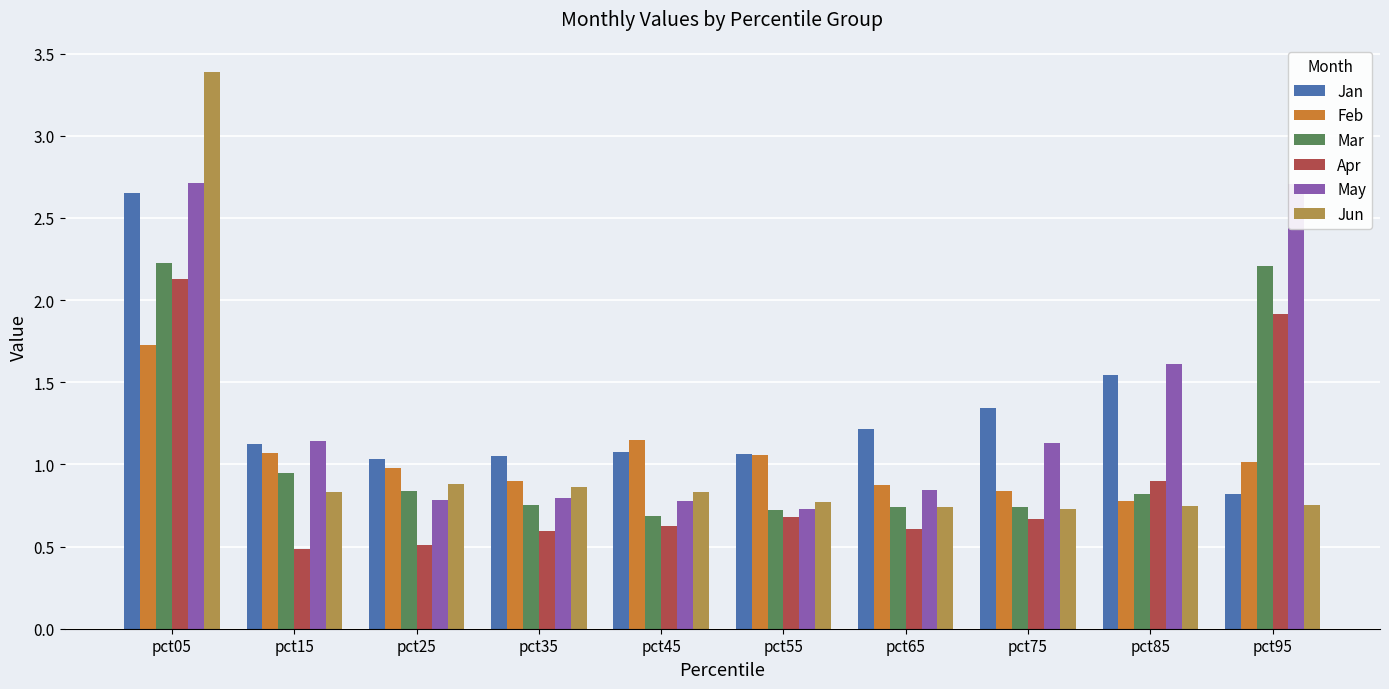

What is the greatest value displayed?

3.4